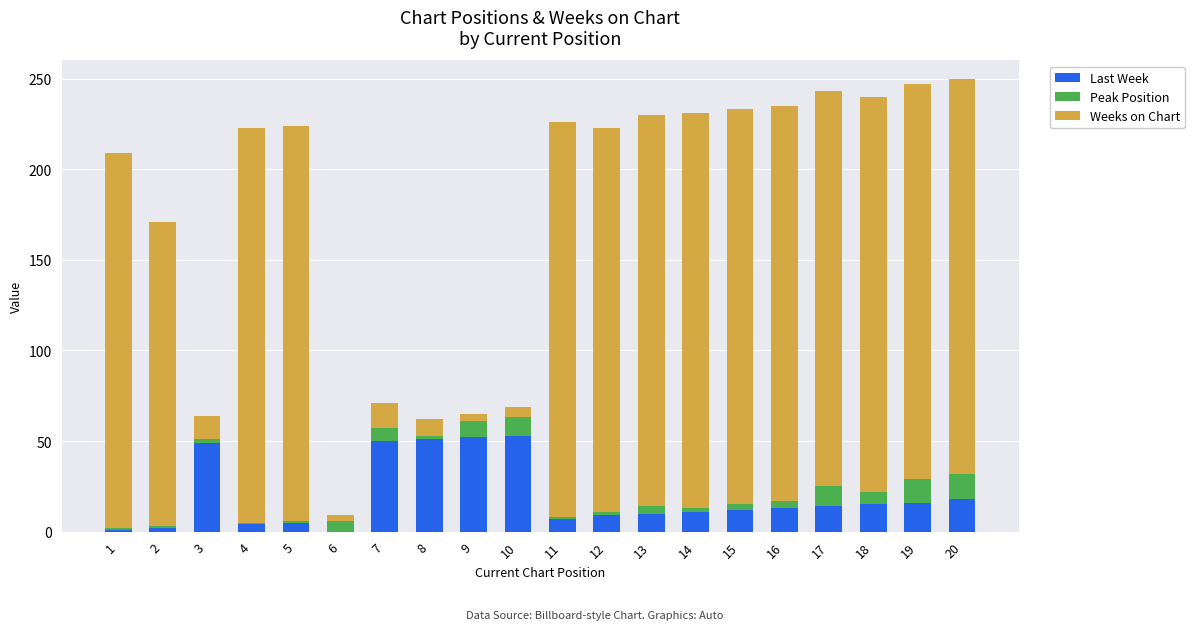

Is it true that Last Week equals 11 at 14?

True